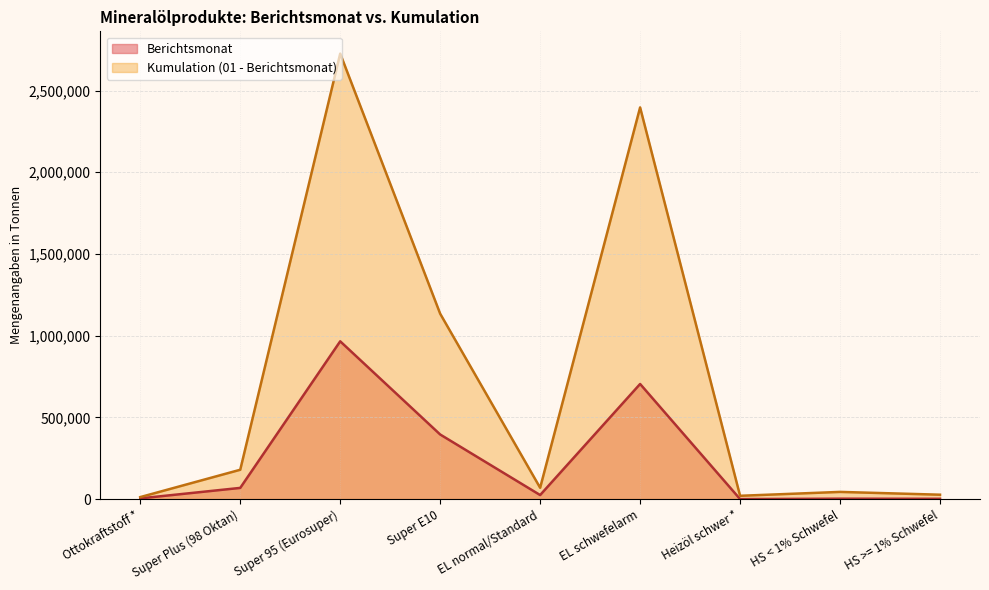

Reading left to right, extract all data points from this chart.

Berichtsmonat: 4383	68474	965609	395345	24731	704524	0	2559	1763
Kumulation (01 - Berichtsmonat): 12232	179543	2726386	1134537	69277	2397002	20185	43954	26845